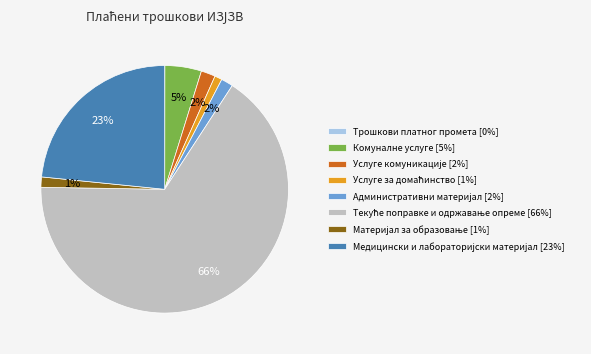

The Комуналне услуге [5%] slice represents 5% of the pie. True or false?

True